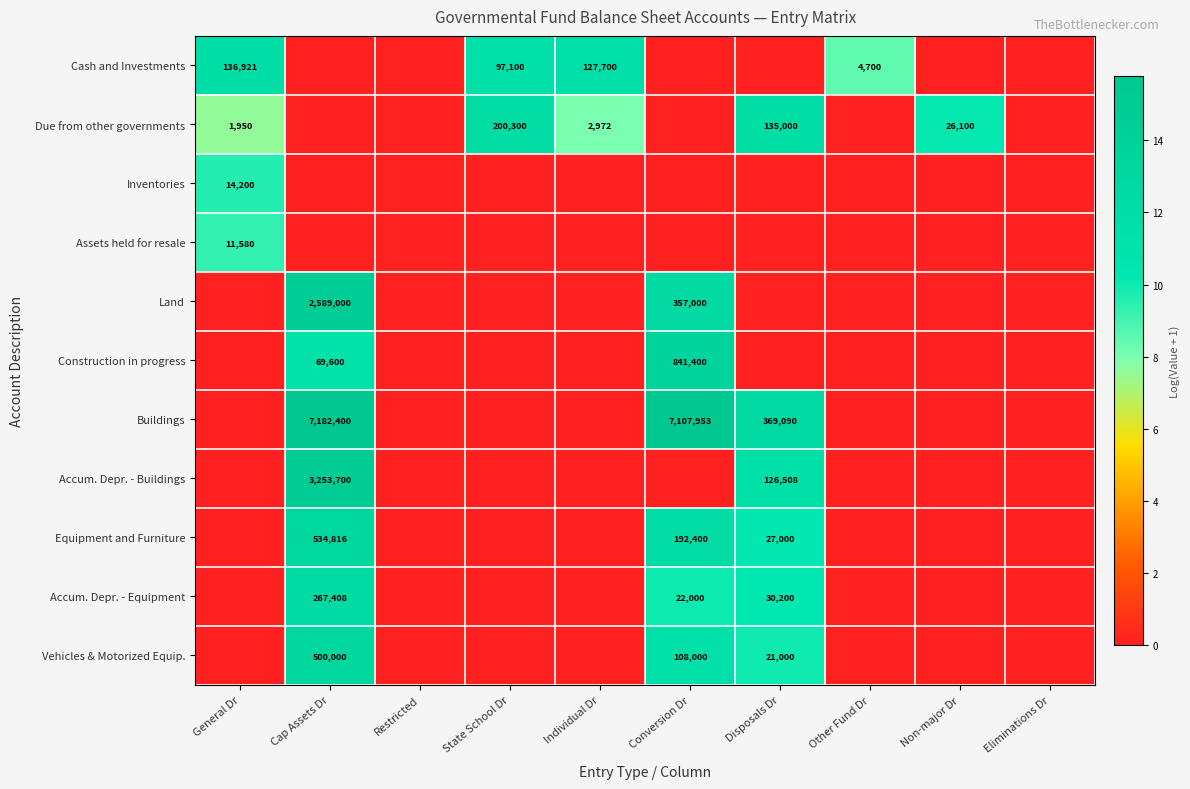

Is it true that Assets held for resale equals 11580 at General Dr?

True